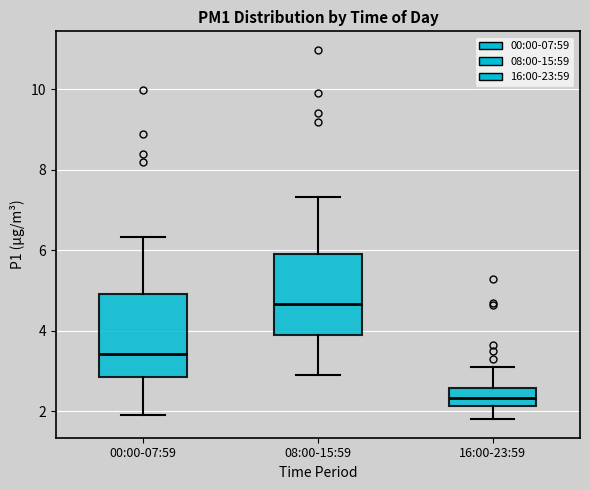

Where does the upper whisker of the box for 00:00-07:59 end on the y-axis? The values are not printed on the chart, so give them approximately, as read against the axis.

6.4